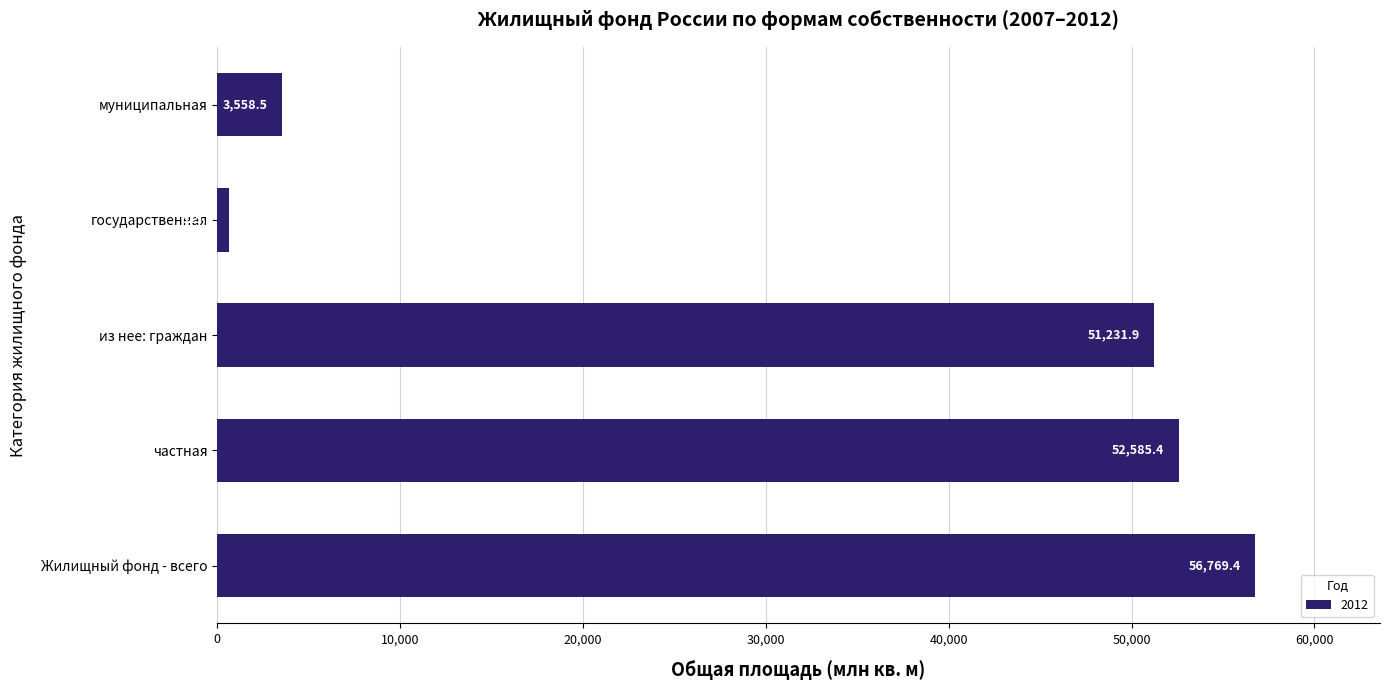

Rank the categories by value from highest to lowest.

Жилищный фонд - всего, частная, из нее: граждан, муниципальная, государственная